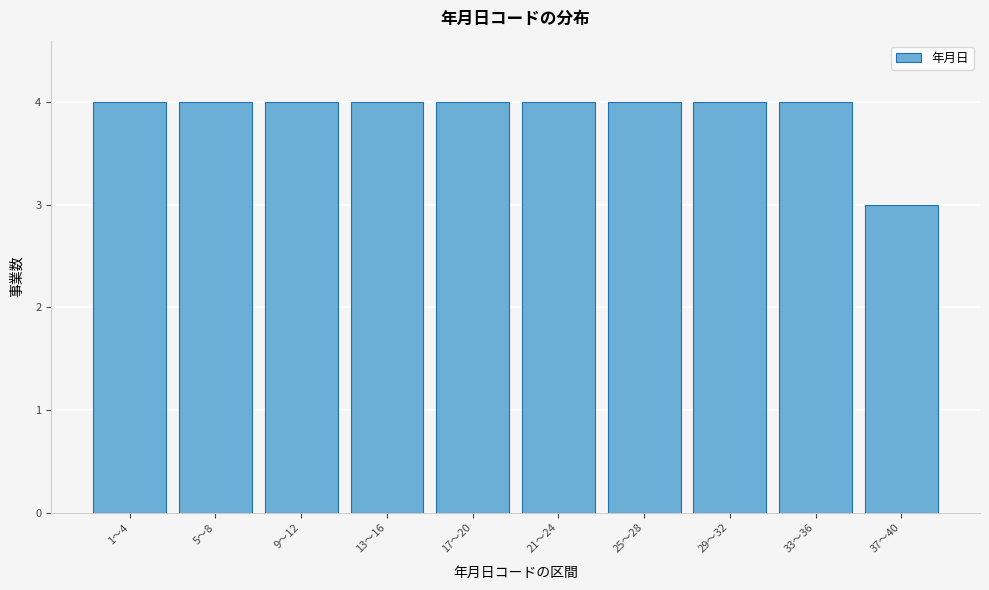

Reading left to right, what are all the values shown in this chart?

4	4	4	4	4	4	4	4	4	3